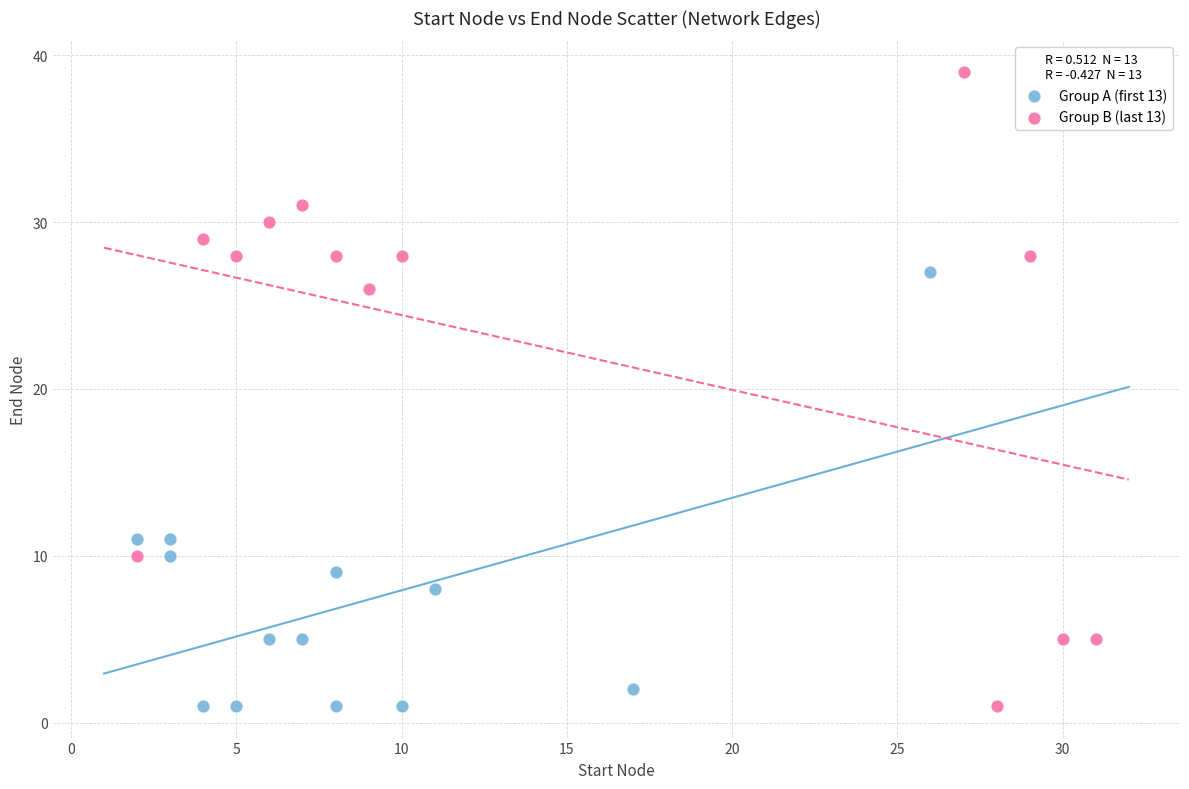

Which series has the widest spread of Y values?

Group B (last 13)